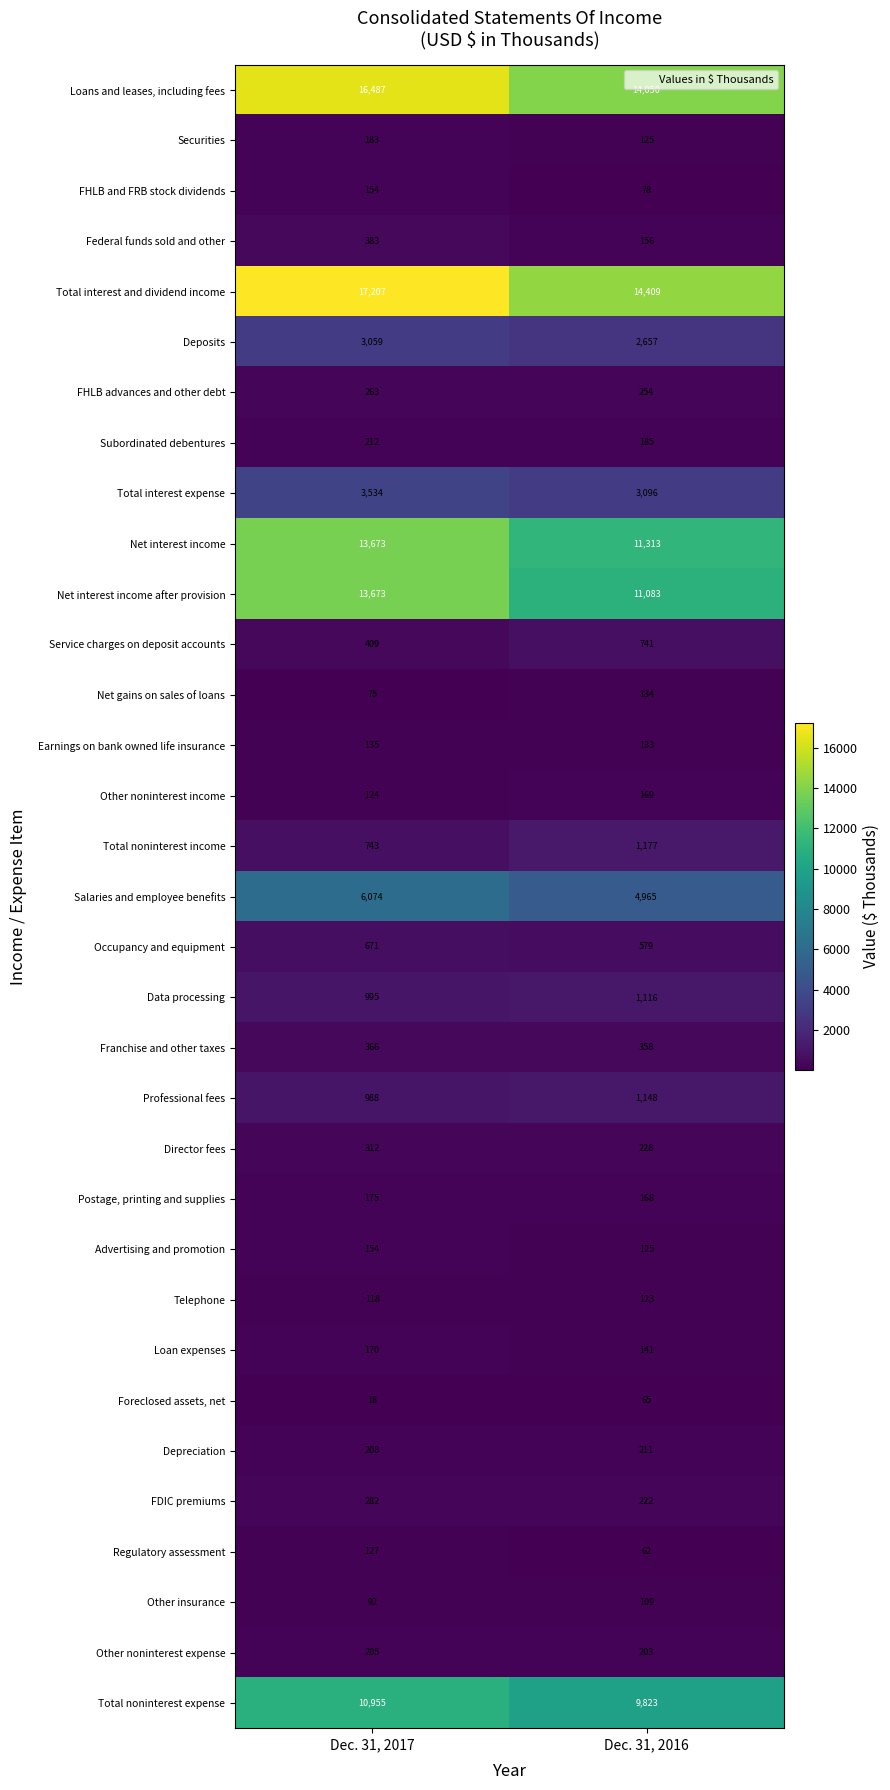

List the labels in order of Total interest and dividend income value, smallest first.

Dec. 31, 2016, Dec. 31, 2017